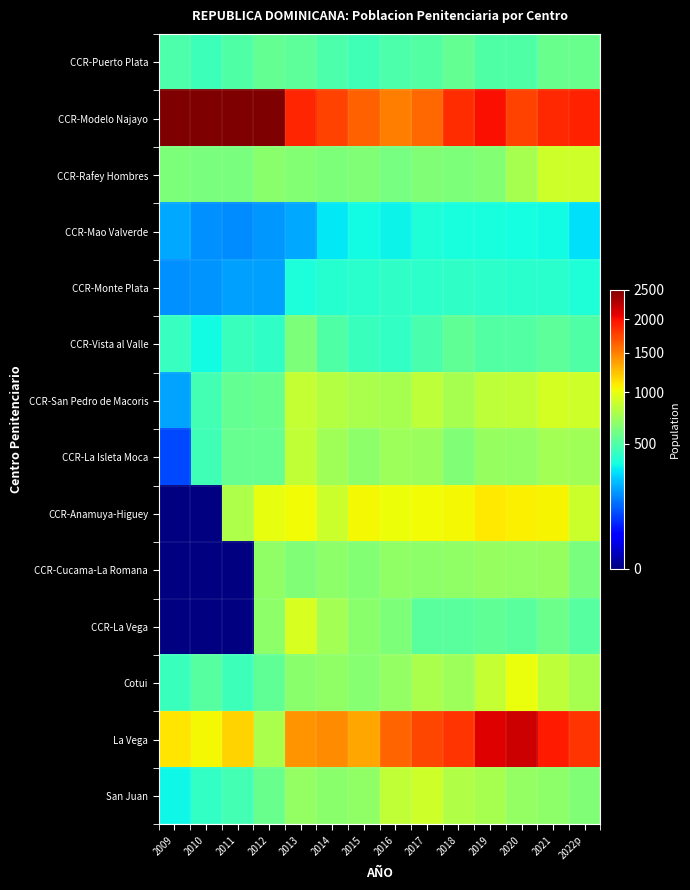

What is the average value of the CCR-Monte Plata series?

339.4